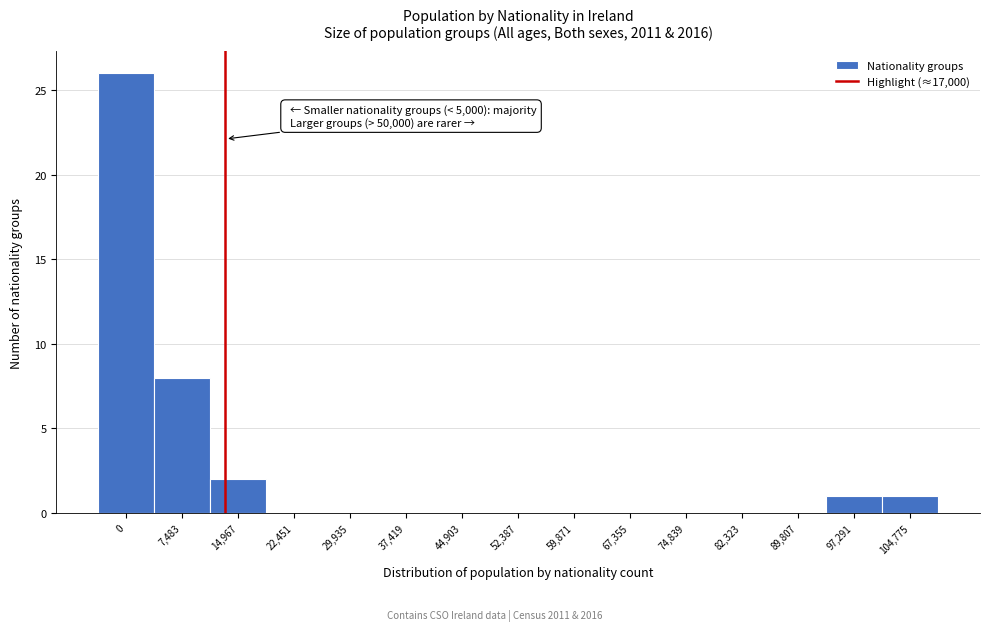

Reading left to right, transcribe all the data shown in this chart.

0=26	7,483=8	14,967=2	22,451=0	29,935=0	37,419=0	44,903=0	52,387=0	59,871=0	67,355=0	74,839=0	82,323=0	89,807=0	97,291=1	104,775=1